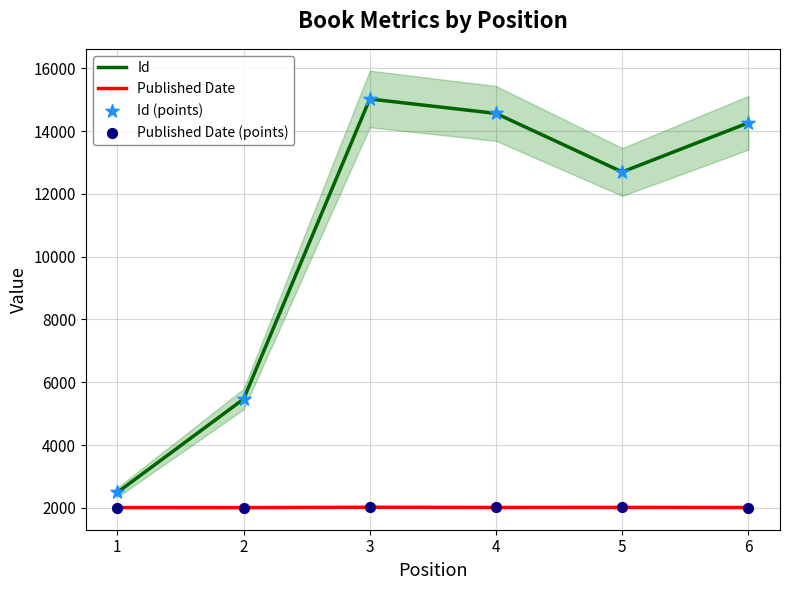

Which series contains the lowest Y value?

Published Date